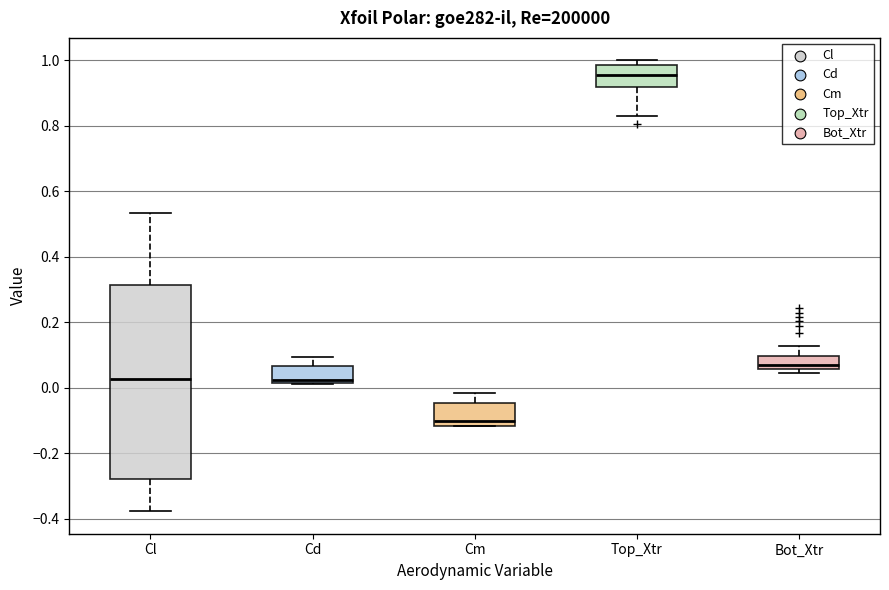

Which box is the tallest, from its lower edge to its upper edge?

Cl